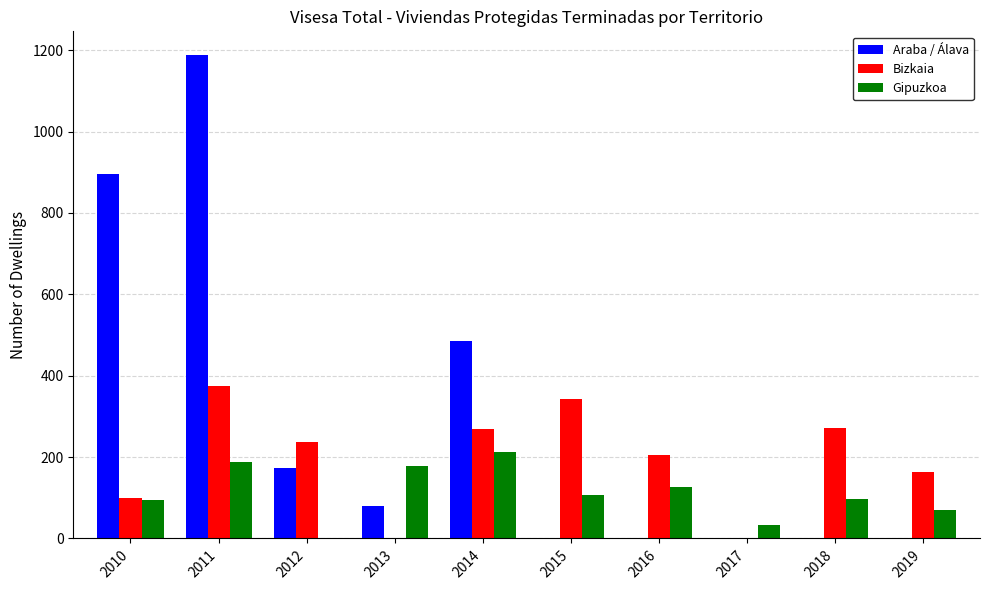

At which label does Araba / Álava first exceed 80?

2010